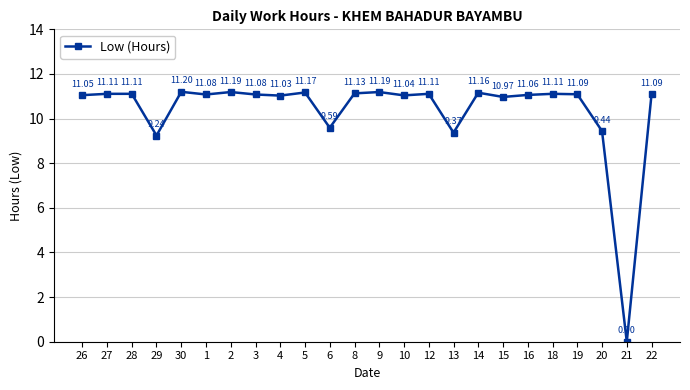

What is the change in value from 16 to 20?

-1.6